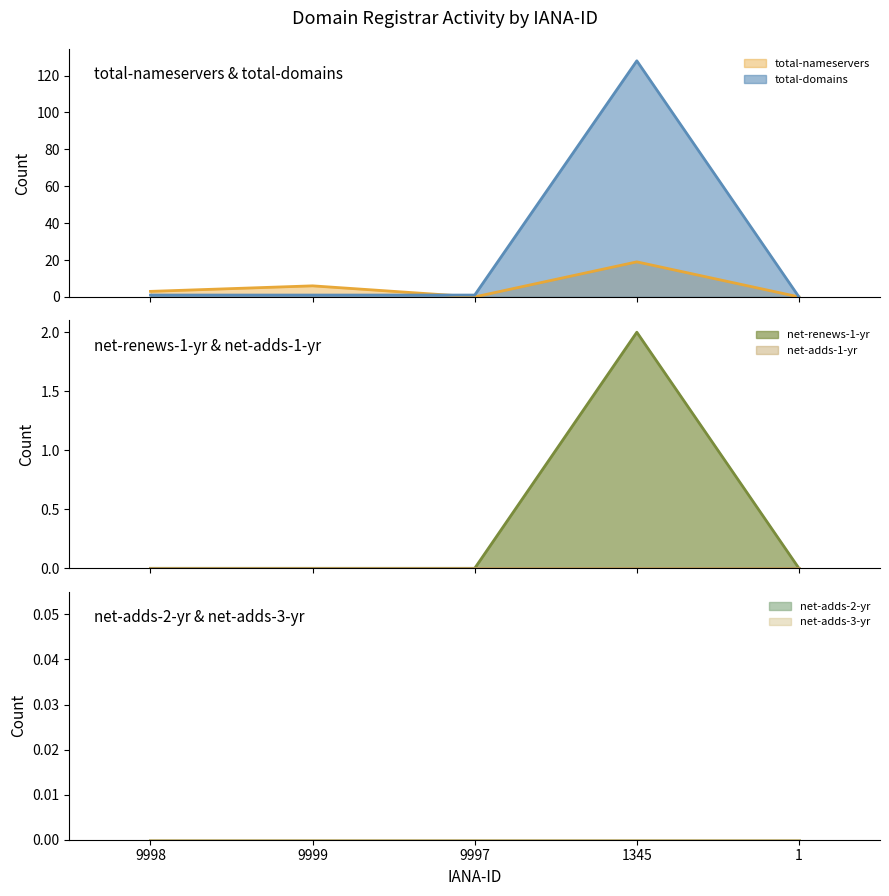

What is the sum of the total-nameservers values at 9999 and 1?

6